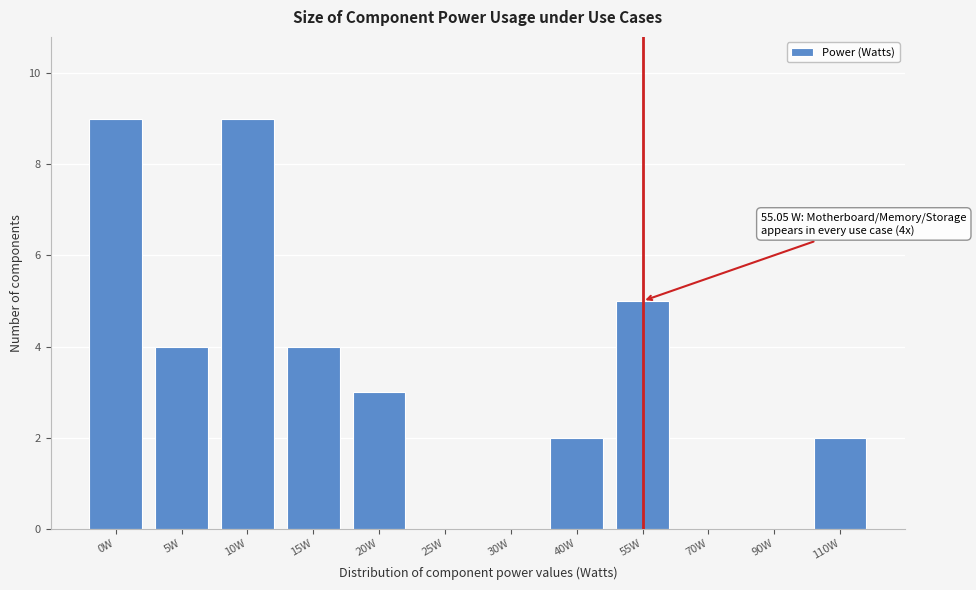

Reading right to left, list all the values displayed in this chart.

110W=2	90W=0	70W=0	55W=5	40W=2	30W=0	25W=0	20W=3	15W=4	10W=9	5W=4	0W=9